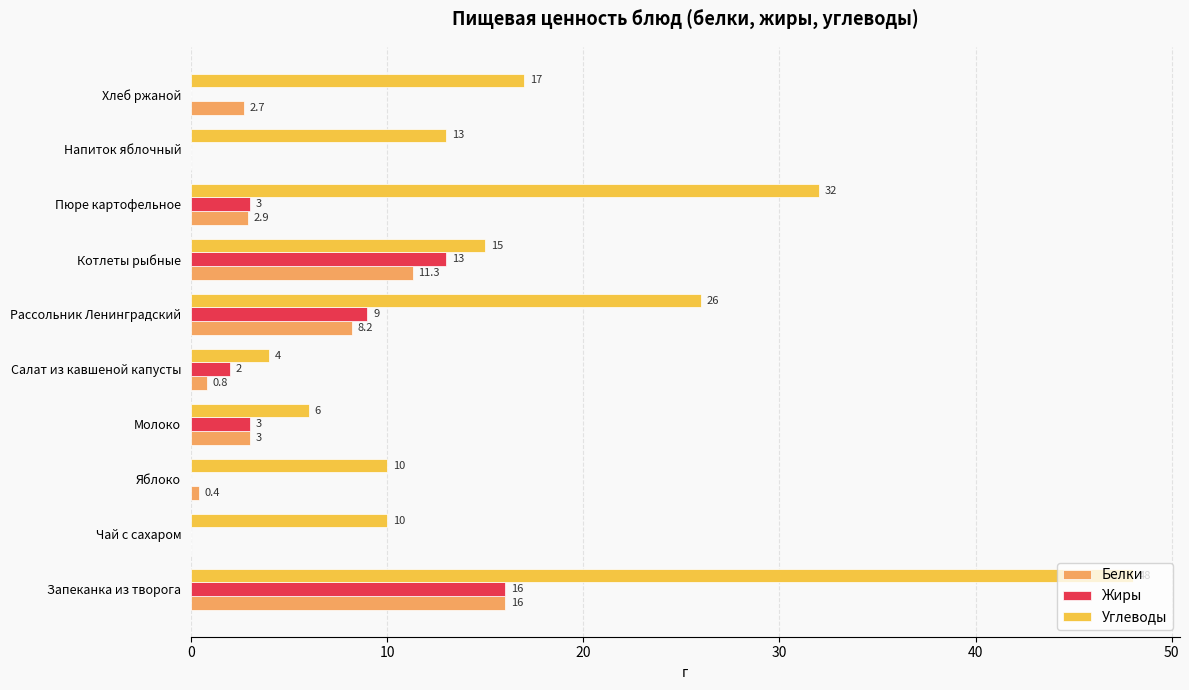

Which series changed the most between Яблоко and Молоко?

Углеводы